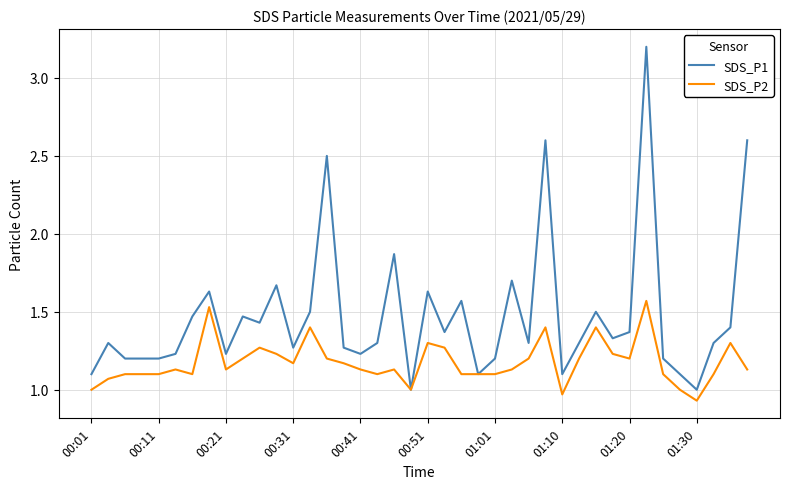

What is the greatest value displayed?

3.2